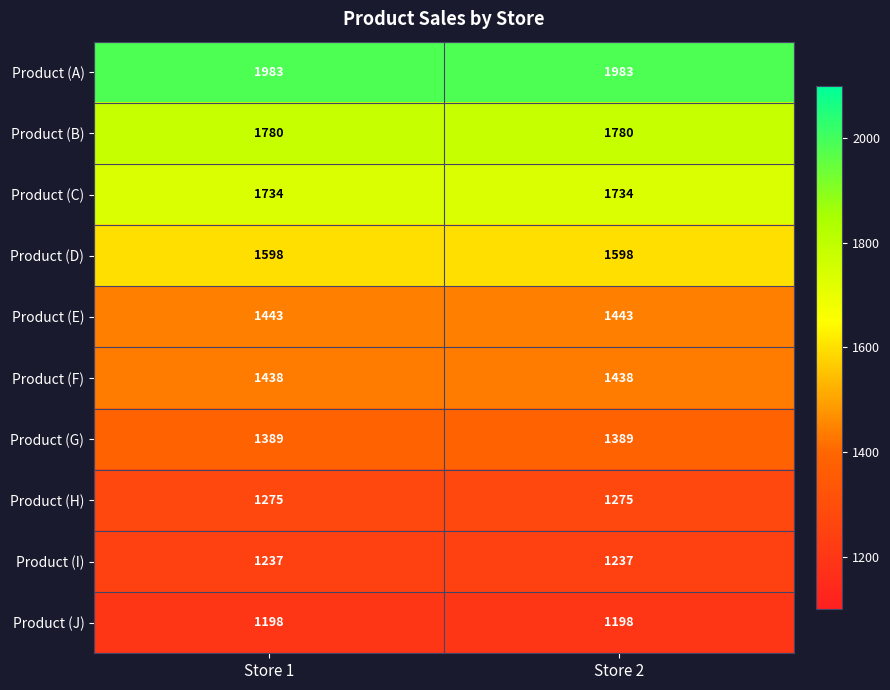

True or false: Product (A) has a value of 2641 at Store 2.

False